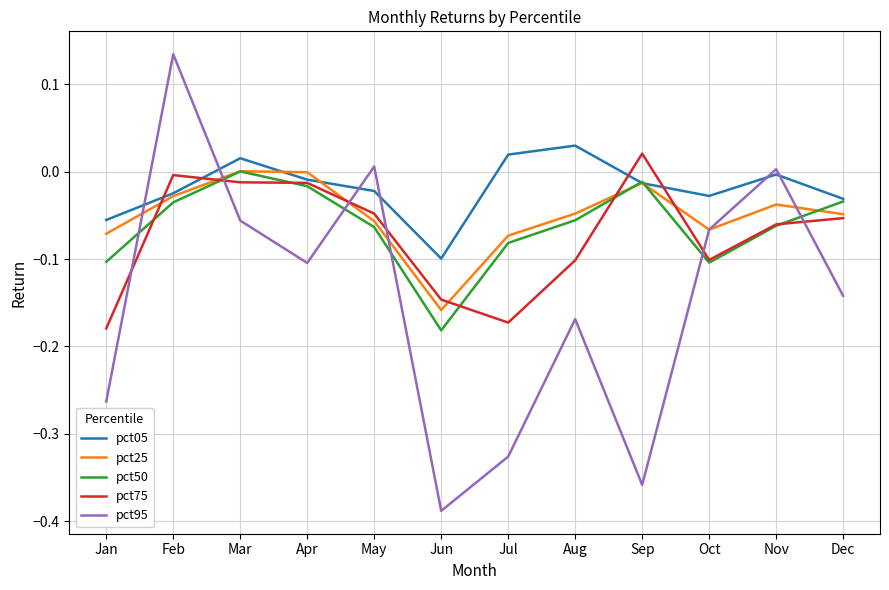

How many positive values does the pct75 series have?

1